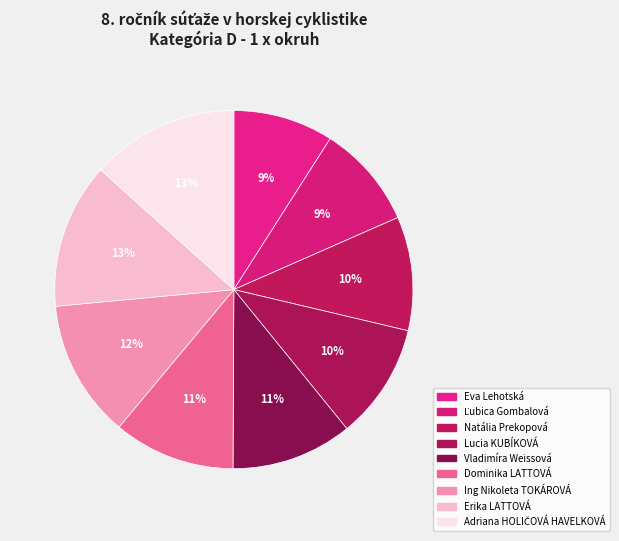

How many slices are in this pie chart?

9